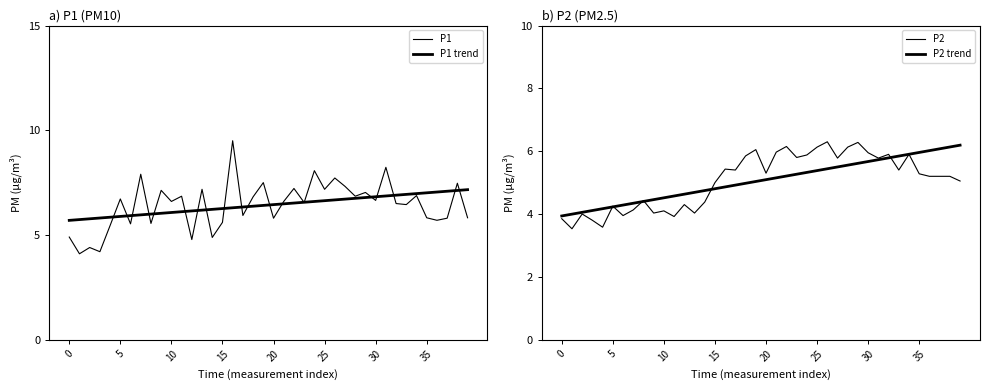

Which series has the widest spread of values?

P1